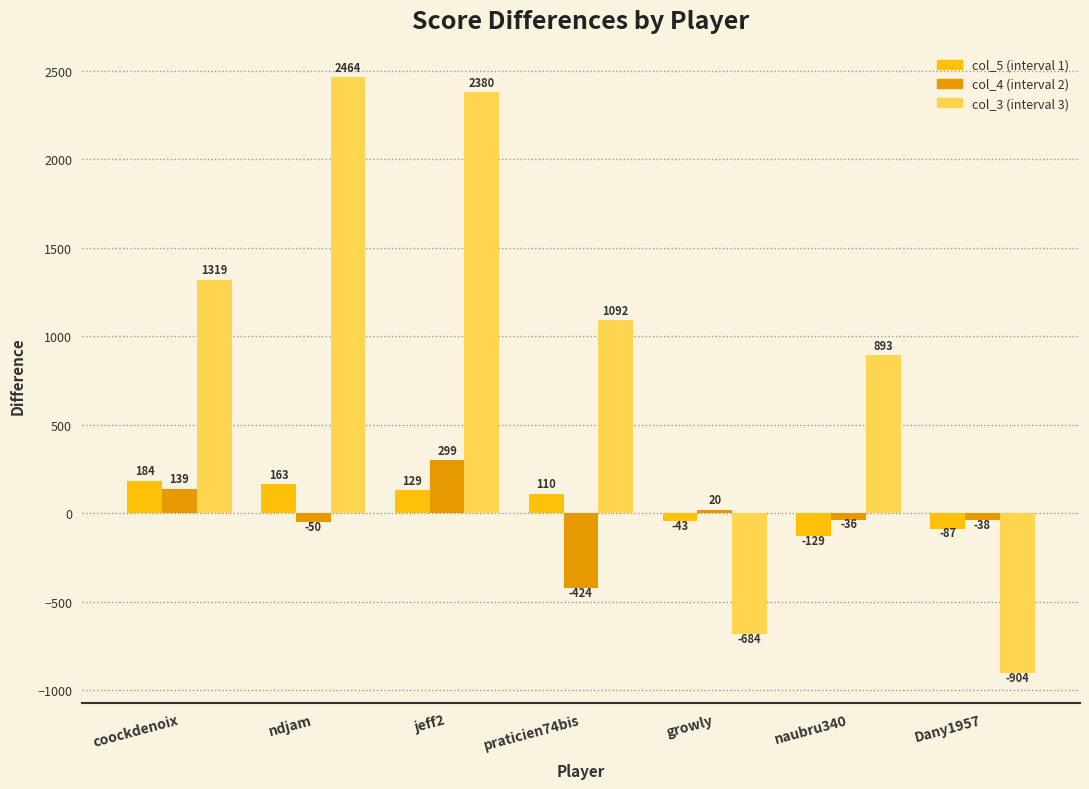

At which category is the sum across all series the highest?

jeff2